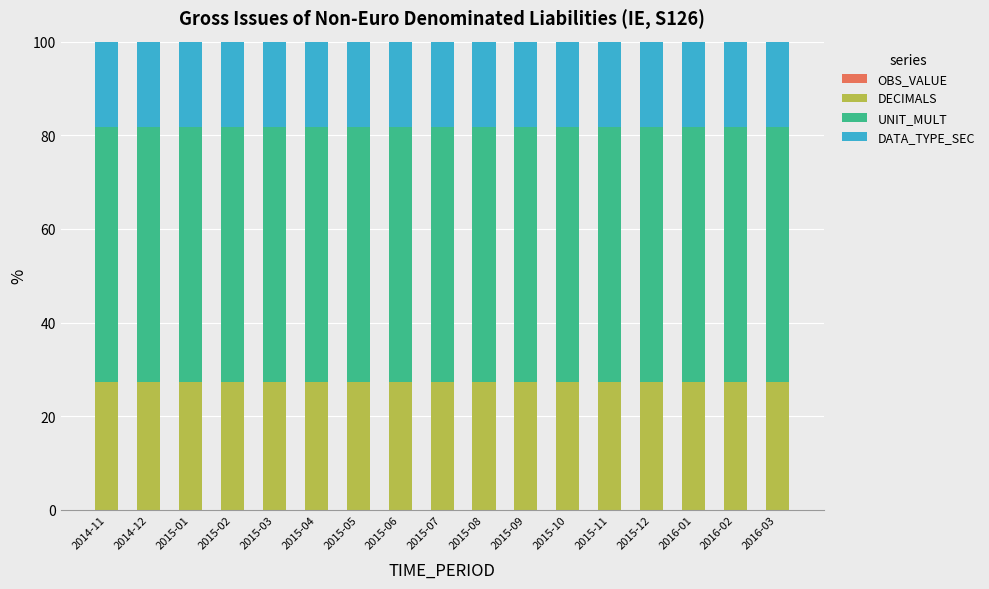

What is the total value across all series at 2015-08?

100.0